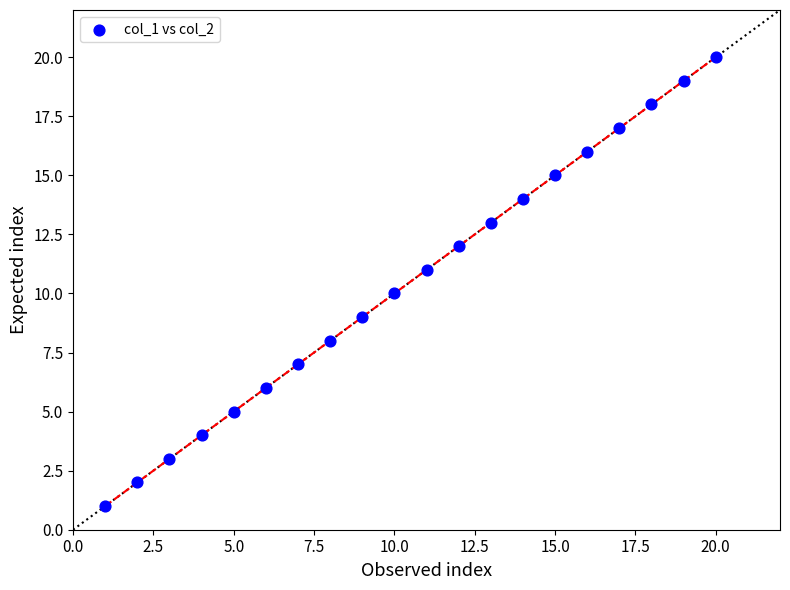

What is the range of X values (max minus min)?

19